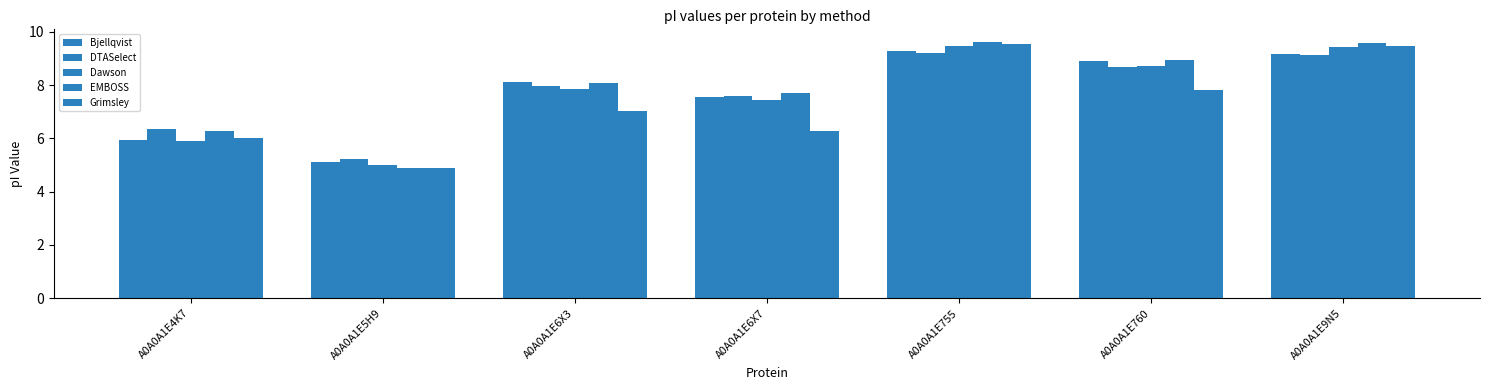

What is the average value of the Bjellqvist series?

7.7